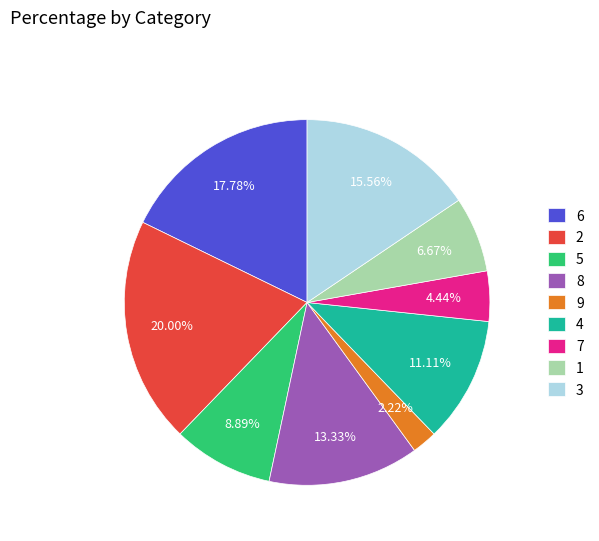

The 4 slice represents 7% of the pie. True or false?

False